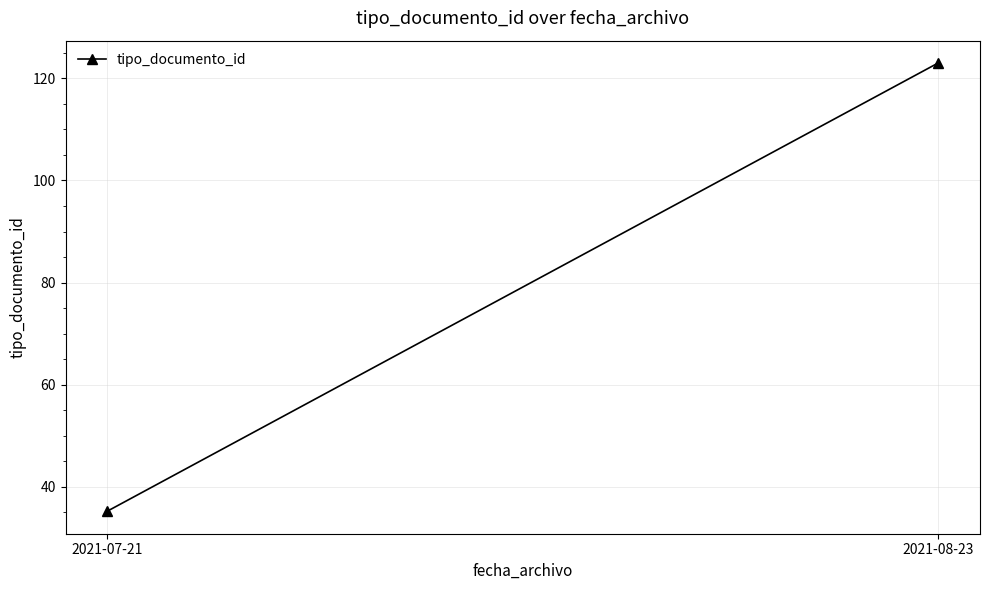

How many data points does each series have?

2